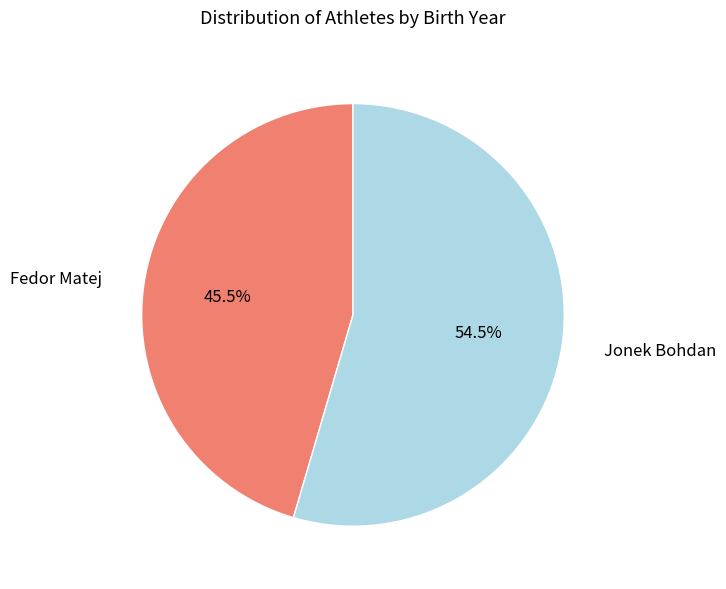

Is there a majority slice in this chart?

Yes